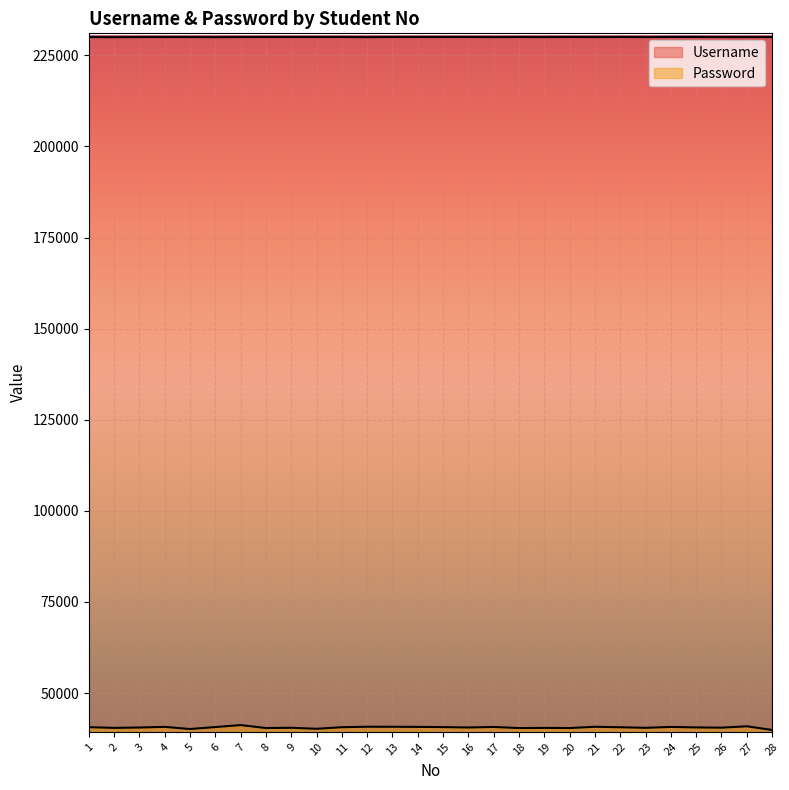

Reading right to left, extract all data points from this chart.

Username: 230030	230029	230027	230057	230053	230025	230051	230021	230049	230020	230048	230017	230047	230044	230043	230042	230010	230040	230039	230038	230037	230035	230005	230034	230033	230032	230002	230031
Password: 39854	40868	40489	40559	40691	40450	40602	40736	40386	40424	40385	40681	40542	40647	40706	40740	40745	40619	40184	40458	40392	41201	40658	40115	40713	40532	40427	40635